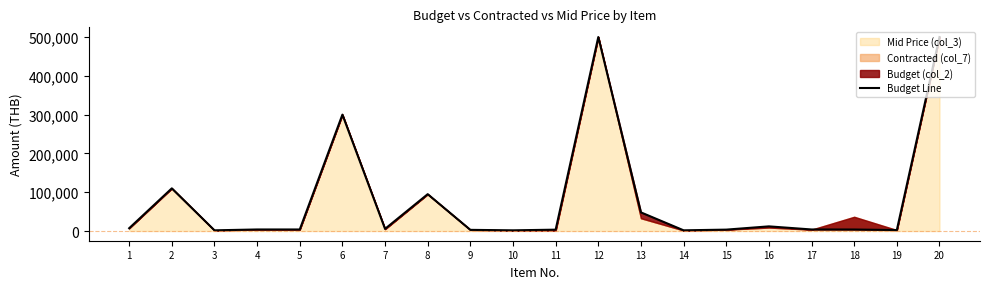

Which has a higher value, 16 or 14?

16